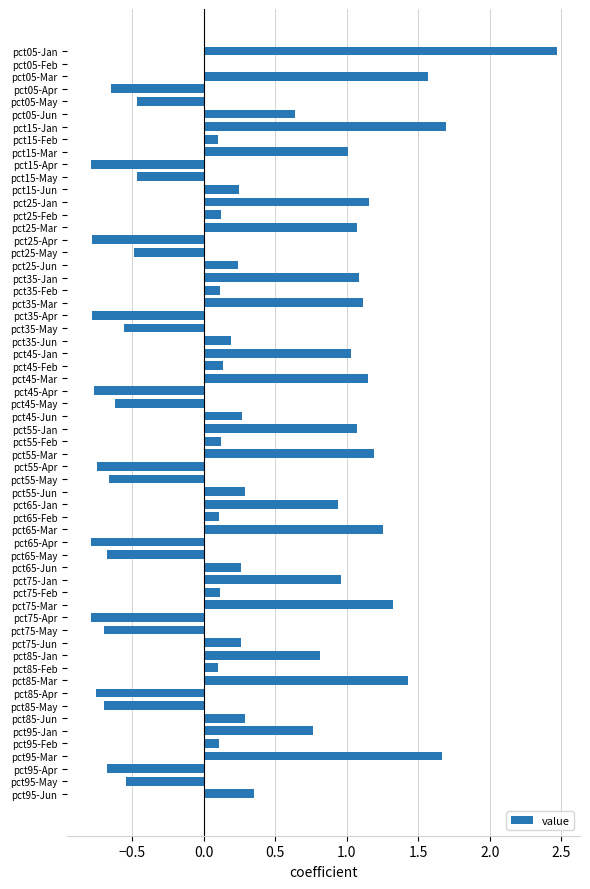

True or false: the data shows 1.7 at pct25-Mar.

False